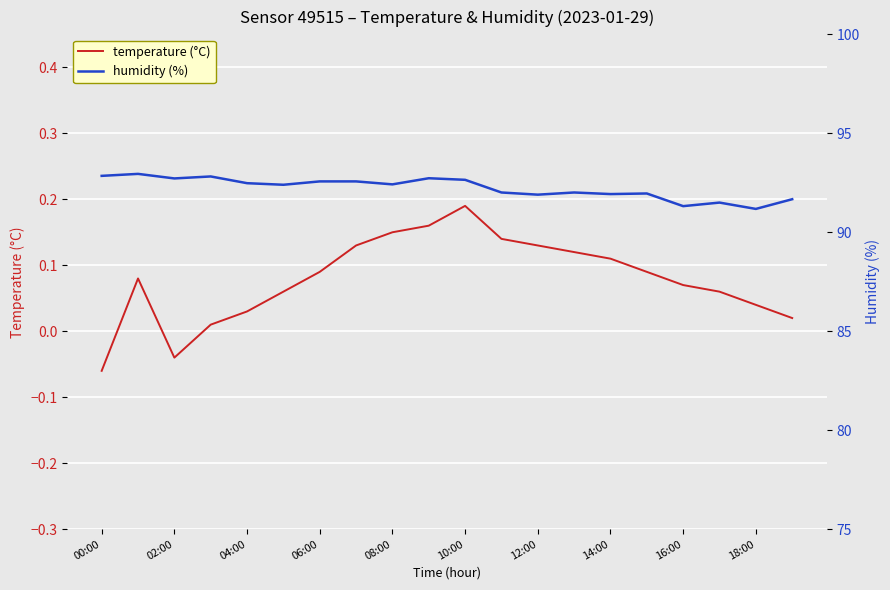

Rank the series by their maximum value, from lowest to highest.

temperature (°C), humidity (%)